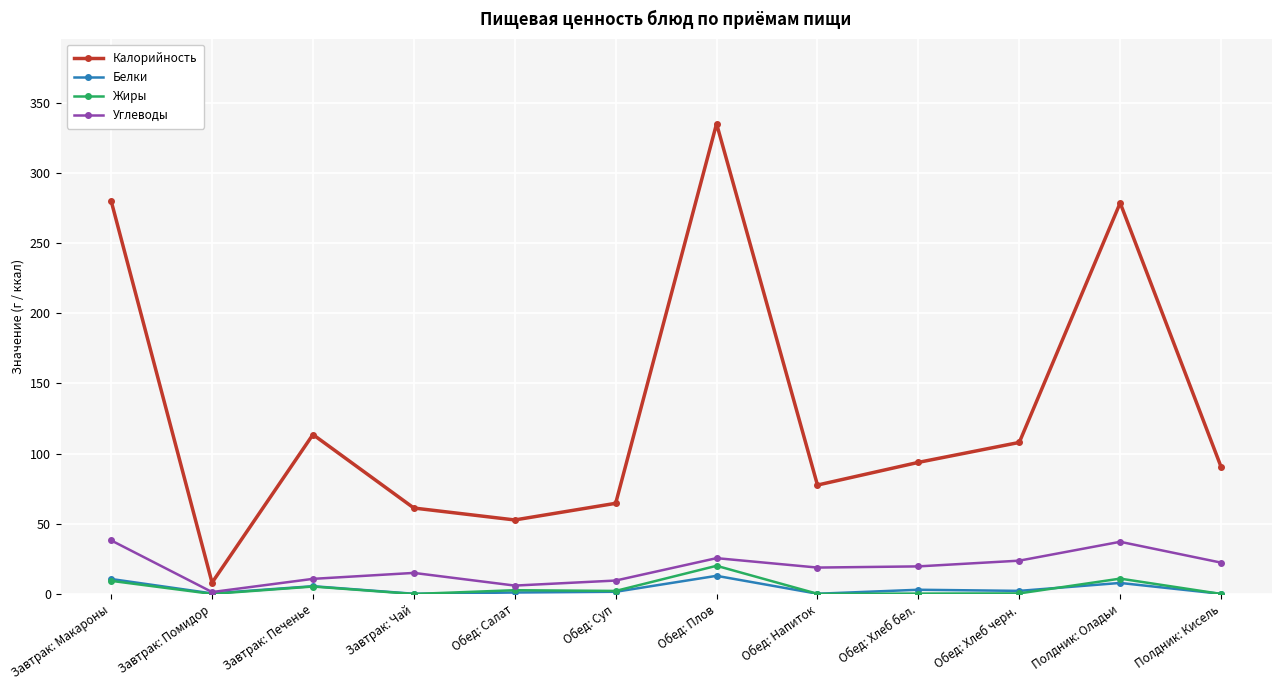

How many interior local valleys does the Калорийность series have?

3